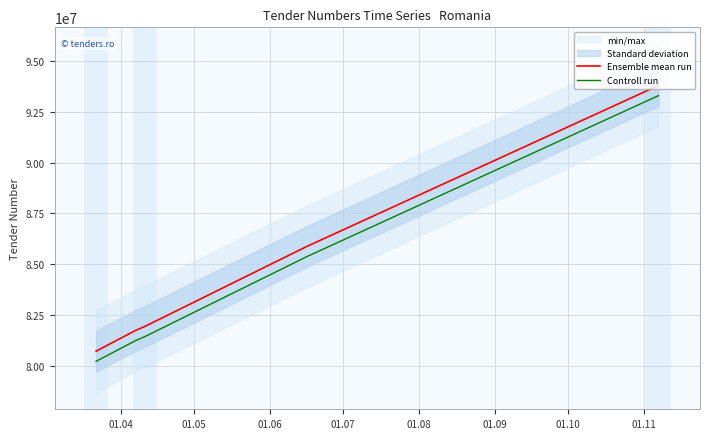

Reading left to right, what are all the values shown in this chart?

Ensemble mean run: 80745389	81753208	81961596	85871884	93780939
Controll run: 80245389	81253208	81461596	85371884	93280939